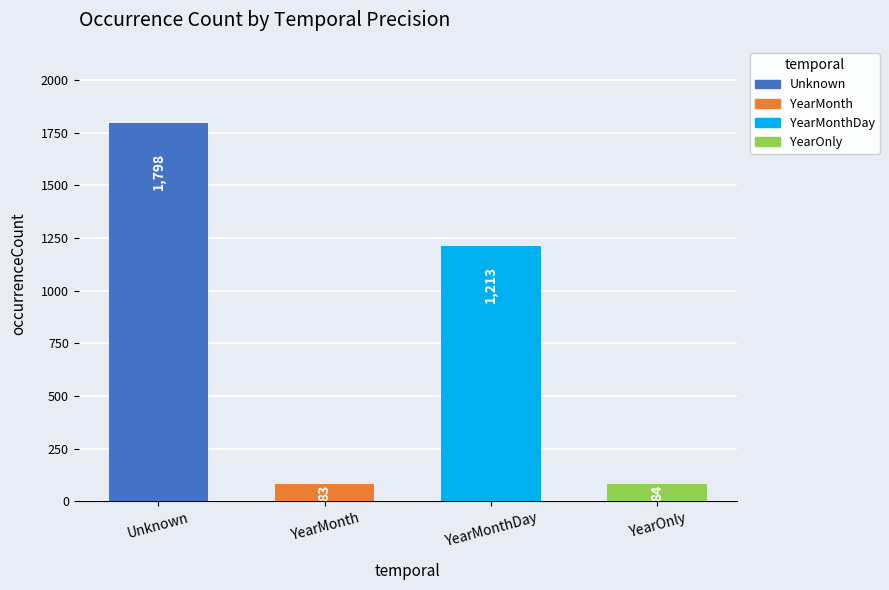

What is the difference between the maximum and minimum values?

1715